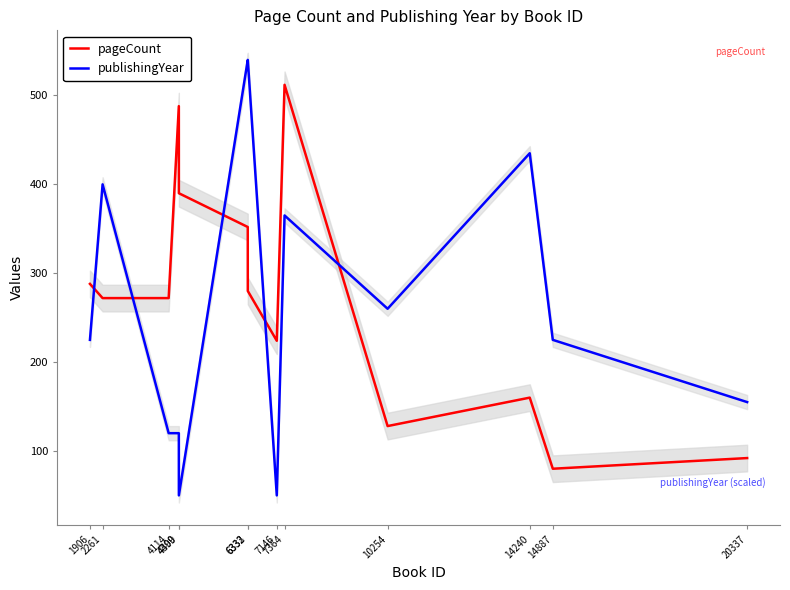

Reading right to left, what are all the values shown in this chart?

pageCount: 20337=92	14887=80	14240=160	10254=128	7364=512	7146=224	6333=280	6332=352	4400=390	4399=488	4114=272	2261=272	1906=288
publishingYear: 20337=155	14887=225	14240=435	10254=260	7364=365	7146=50	6333=540	6332=540	4400=50	4399=120	4114=120	2261=400	1906=225